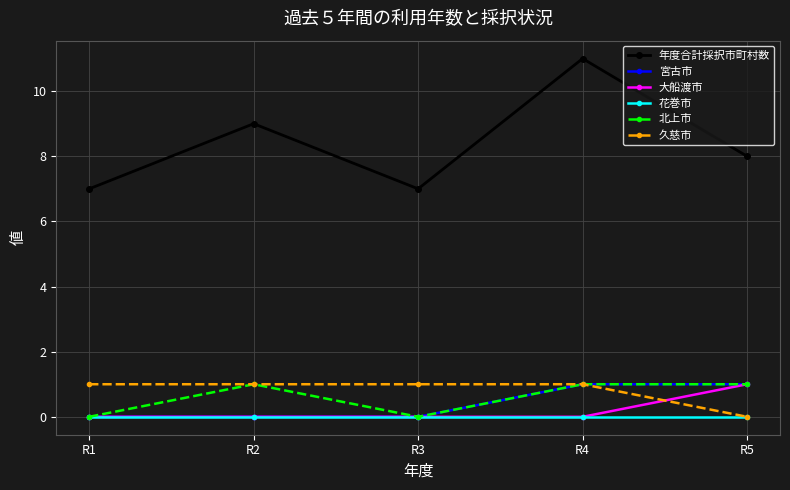

Where is the first local maximum for 北上市?

R2